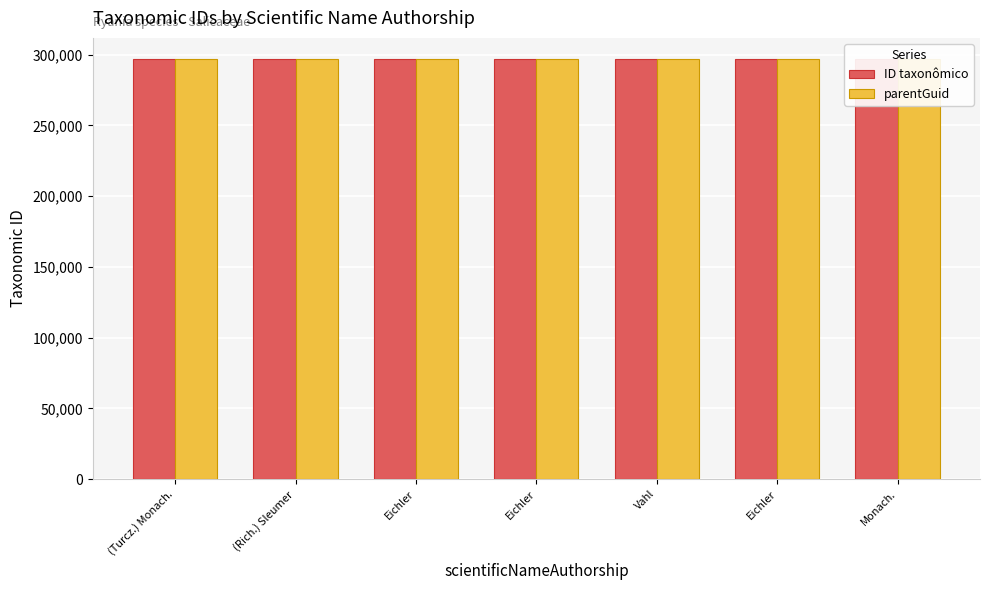

What is the maximum value shown in the chart?

297006